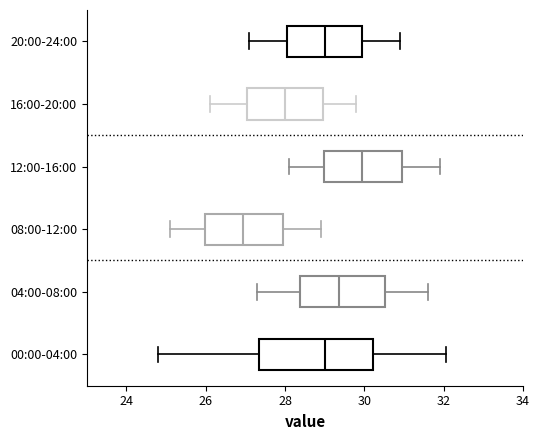

Which box's median line is the furthest to the left?

08:00-12:00